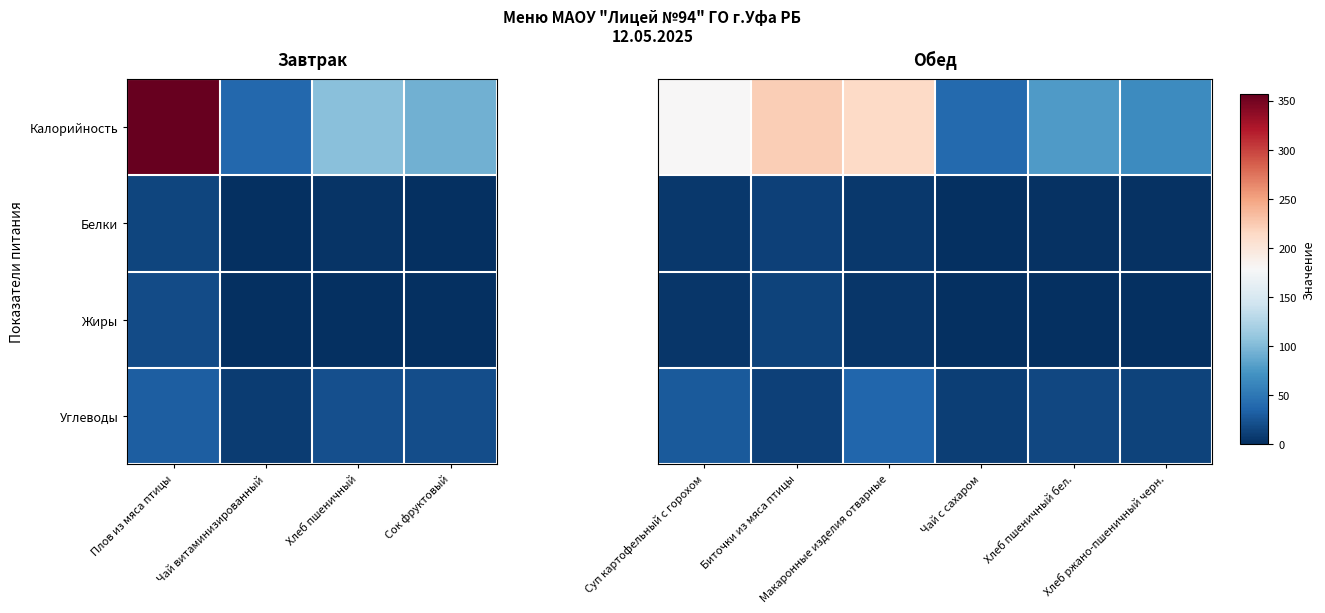

Which series has the largest total across all categories?

Калорийность